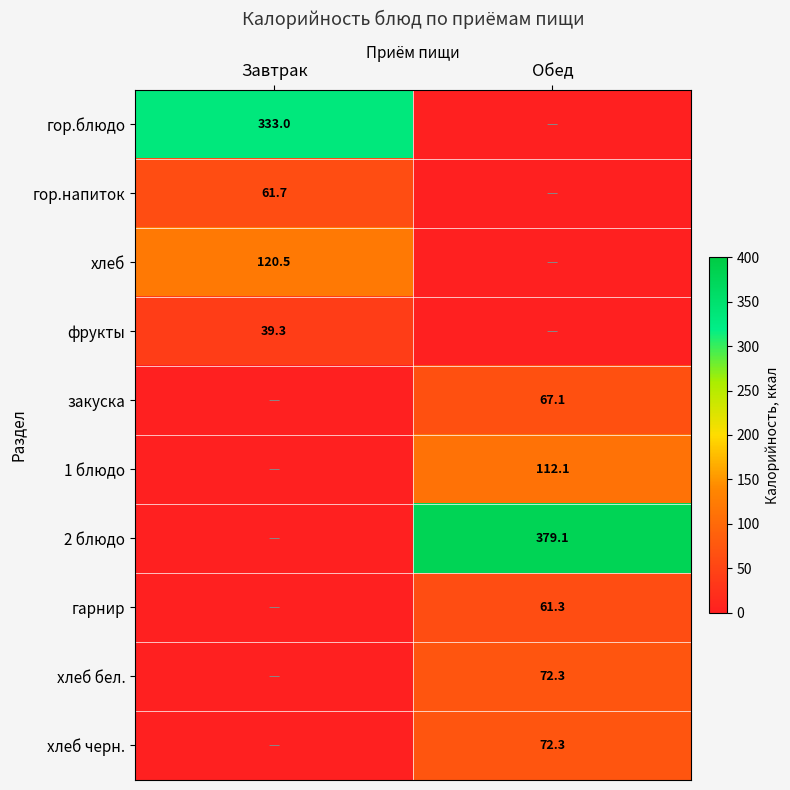

The хлеб черн. series shows 33.4 at Обед. True or false?

False